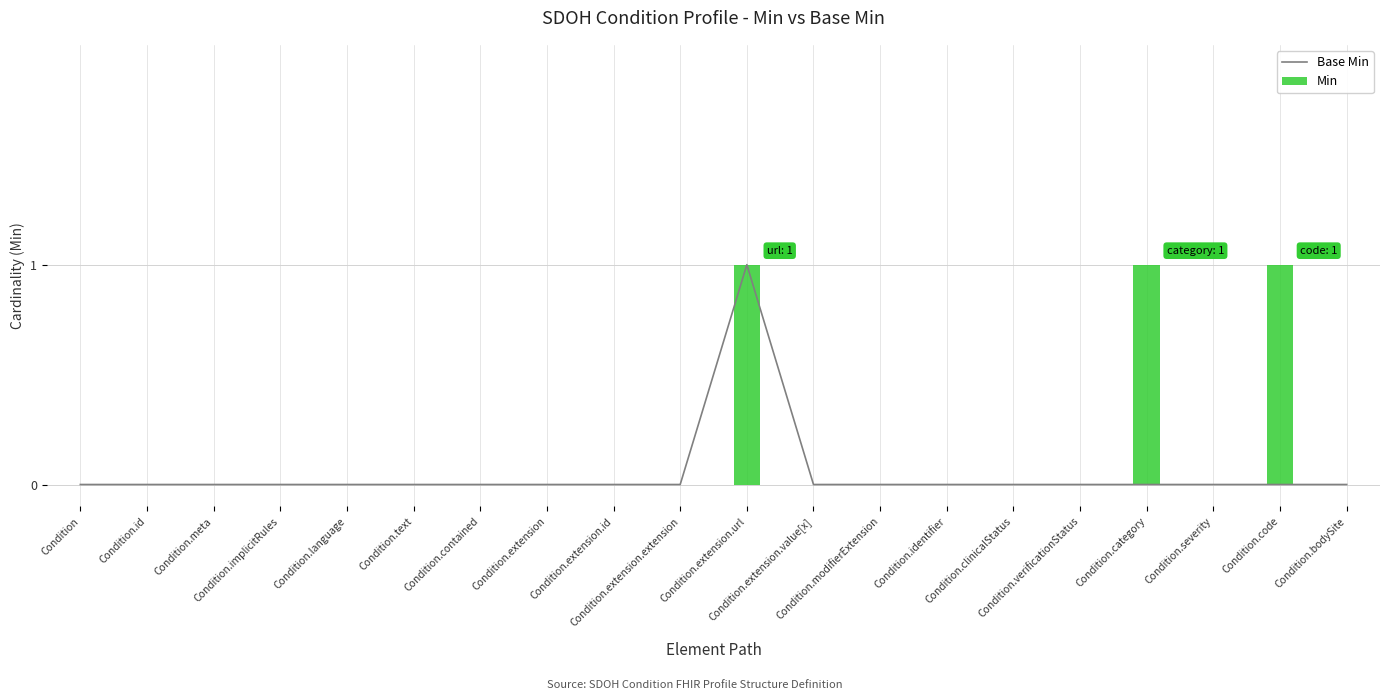

The value of Base Min at Condition.id is 0. True or false?

False